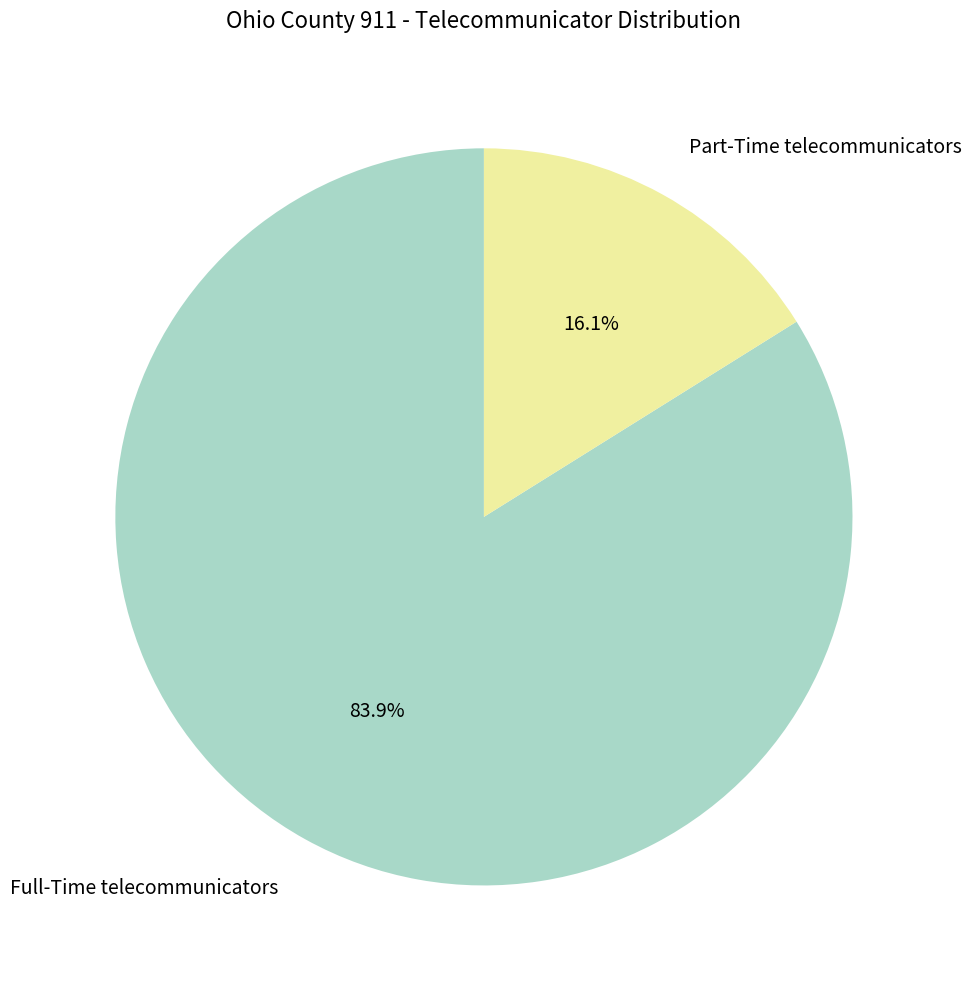

Does any single category account for the majority?

Yes